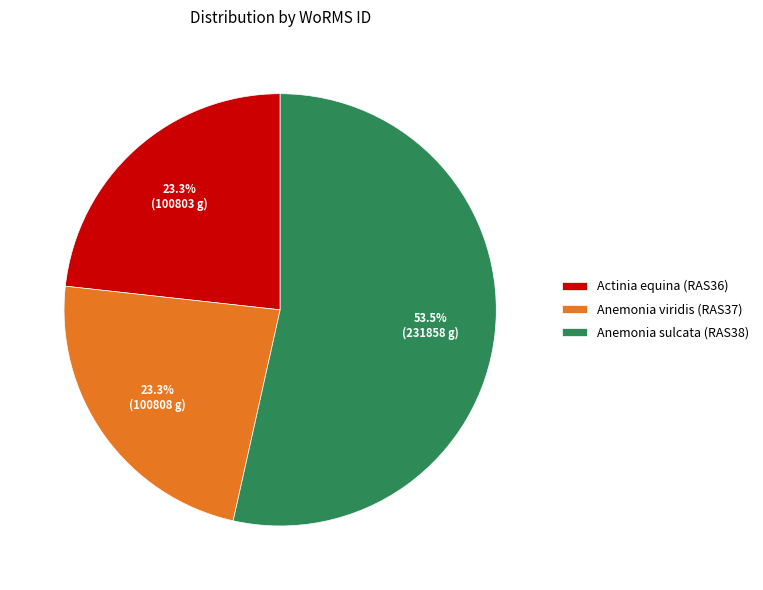

To the nearest percent, what percentage of the pie is Anemonia viridis (RAS37)?

23%